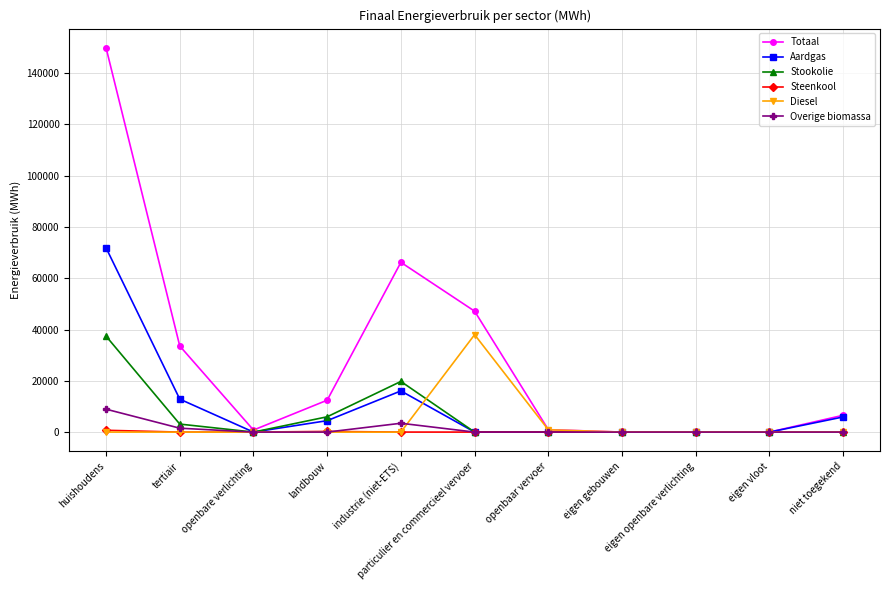

True or false: Diesel has more than 0 points higher than both neighbors.

True